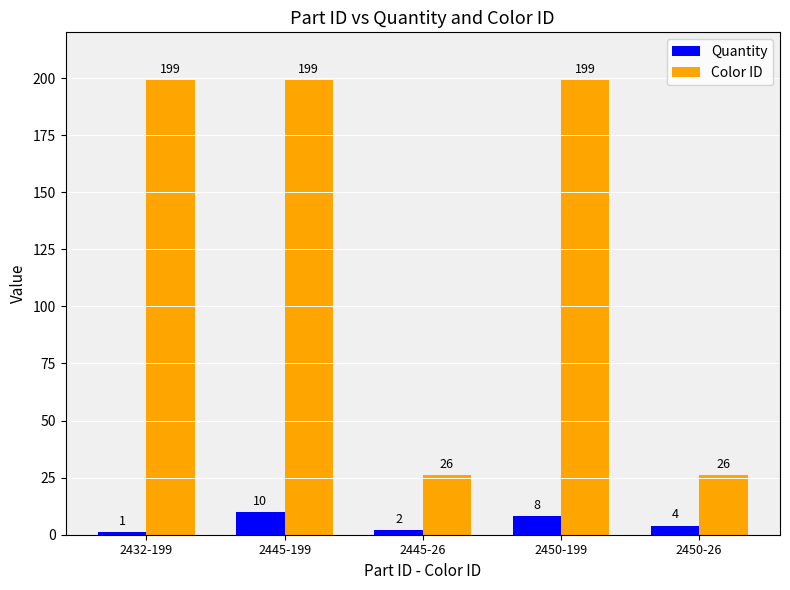

What is the lowest value of the Color ID series?

26